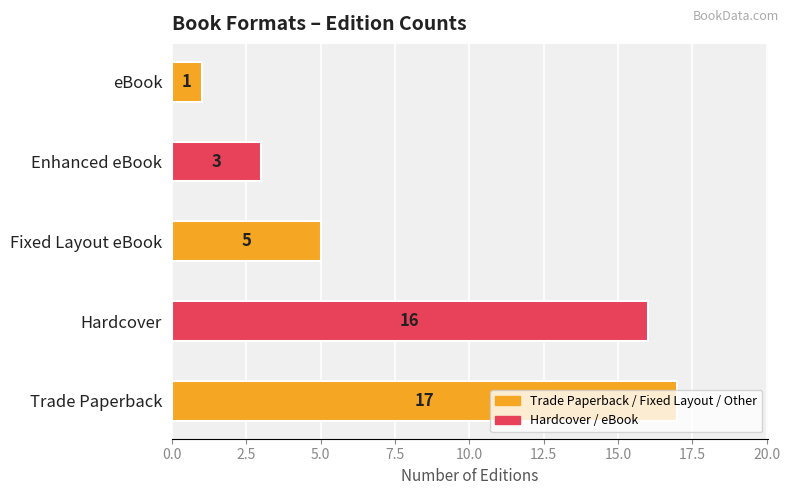

List the labels in order of value, largest first.

Trade Paperback, Hardcover, Fixed Layout eBook, Enhanced eBook, eBook